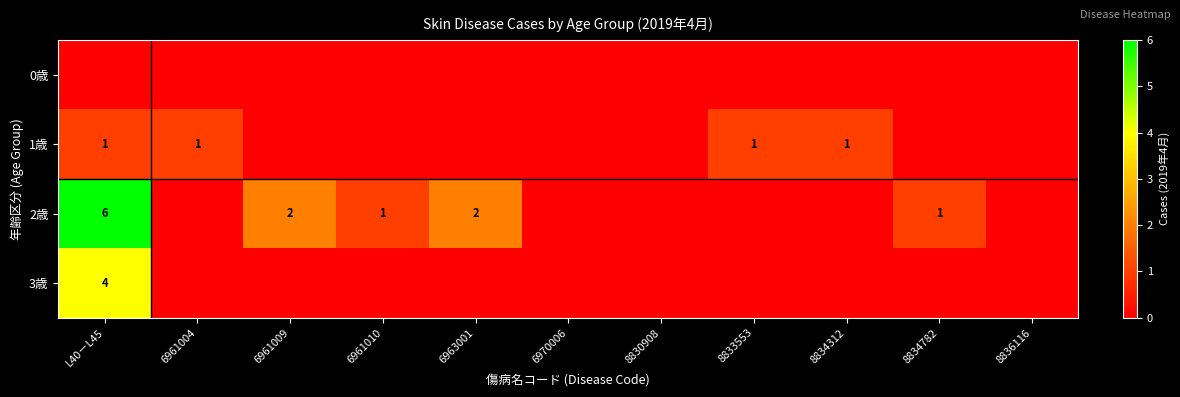

The value of 1歳 at 8834312 is 1. True or false?

True